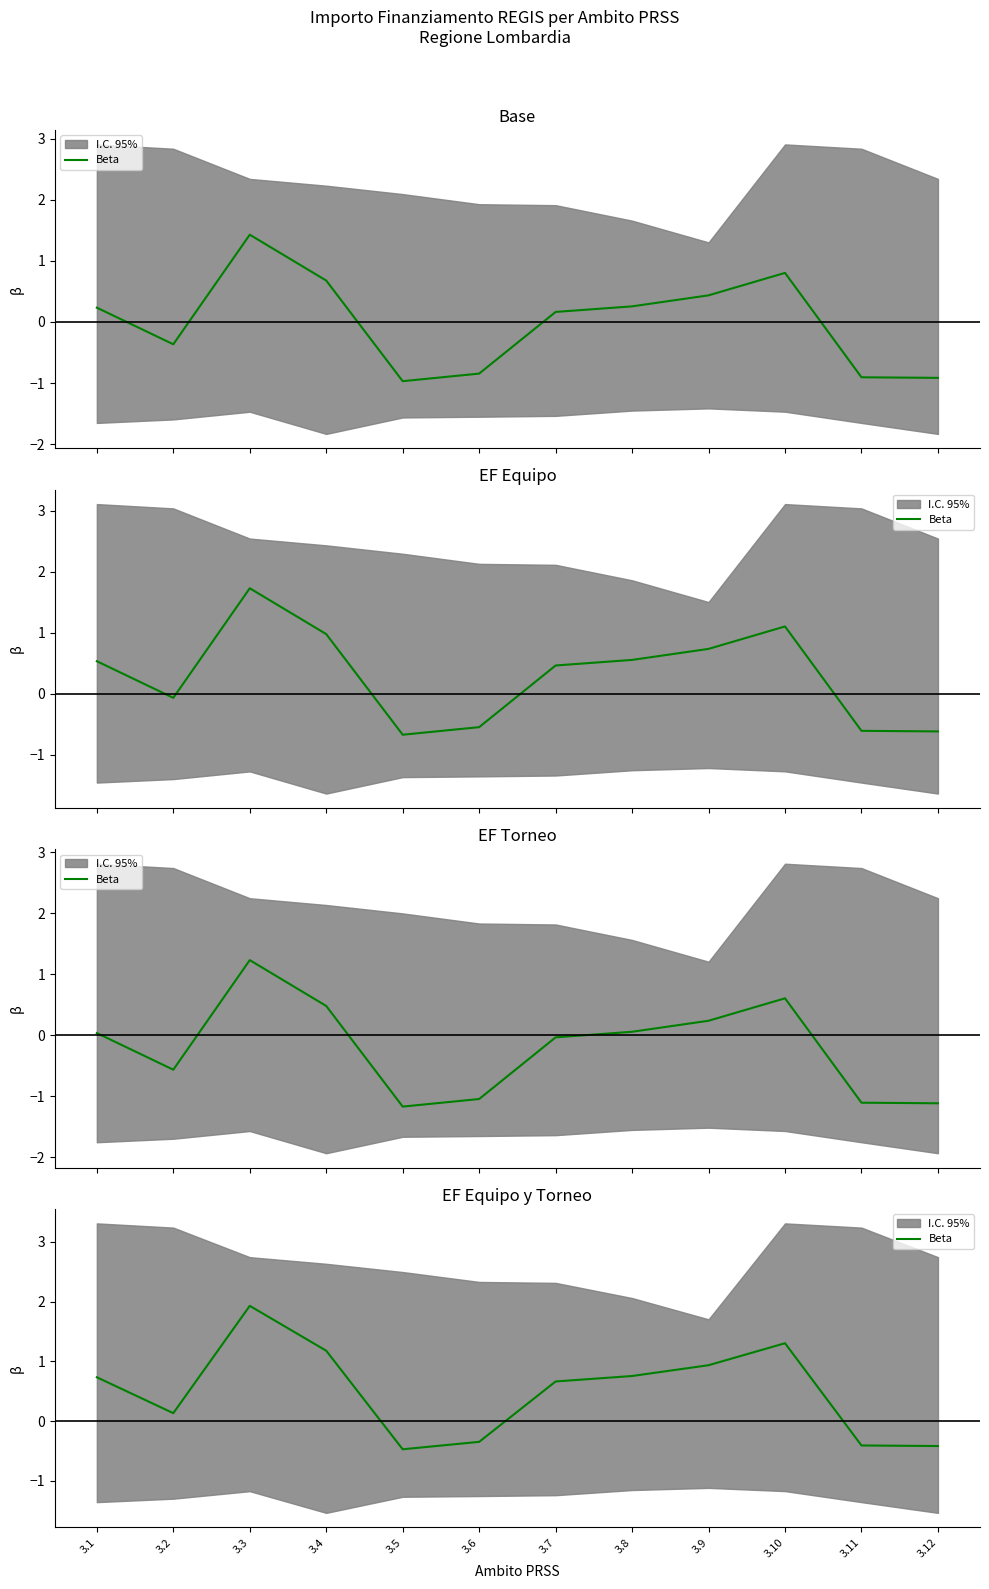

How many lines are shown in the chart?

1